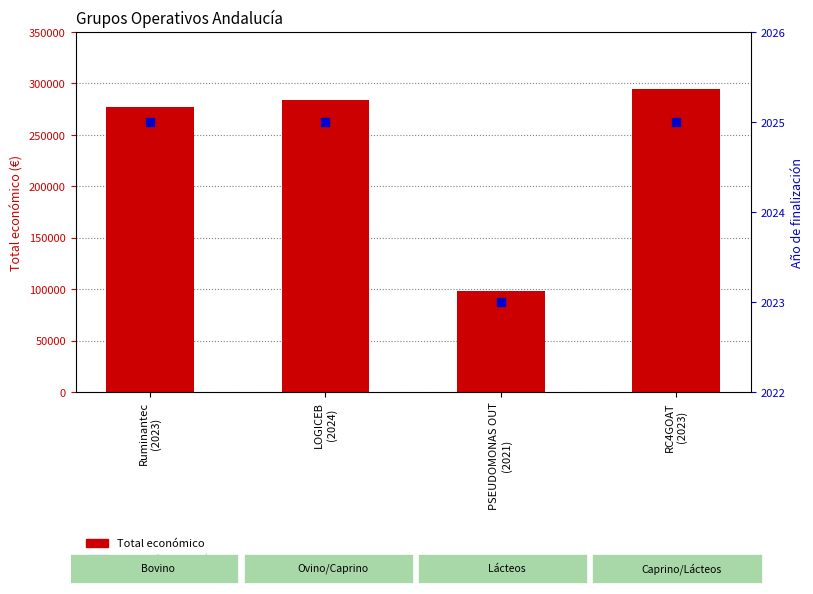

At how many categories does at least one series exceed 292517?

1